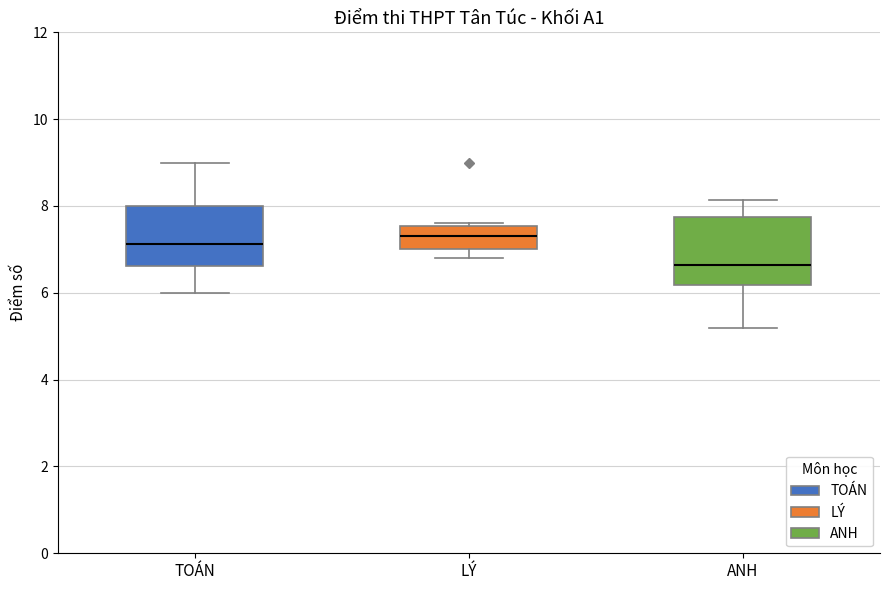

Reading left to right, read every box against the y-axis: the position of its median line, the range the box covers, and the ends of its whiskers. The values are not printed on the chart, so give them approximately, as read against the axis.

TOÁN: median 7.2, box 6.6 to 8.0, whiskers 6.0 to 9.0
LÝ: median 7.4, box 7.0 to 7.6, whiskers 6.8 to 7.6
ANH: median 6.6, box 6.2 to 7.8, whiskers 5.2 to 8.2